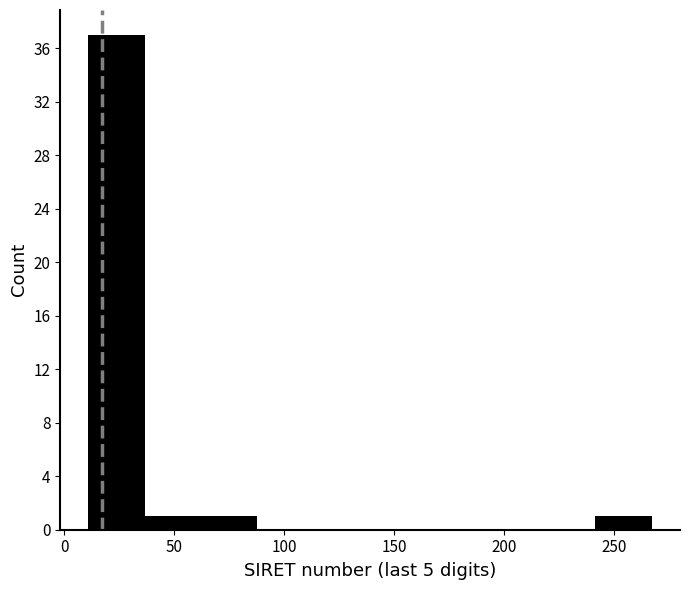

How tall is the bar that spans 240 to 265 on the x-axis? Neither the bar edges nor the heights are printed on the chart, so give them approximately, as read against the axes.

1